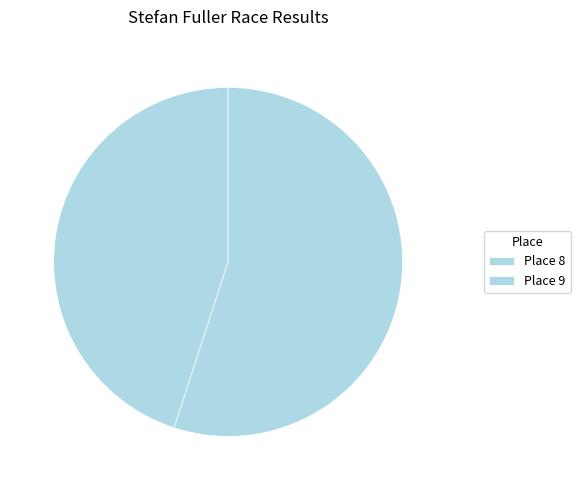

To the nearest percent, what is the average slice percentage?

50%